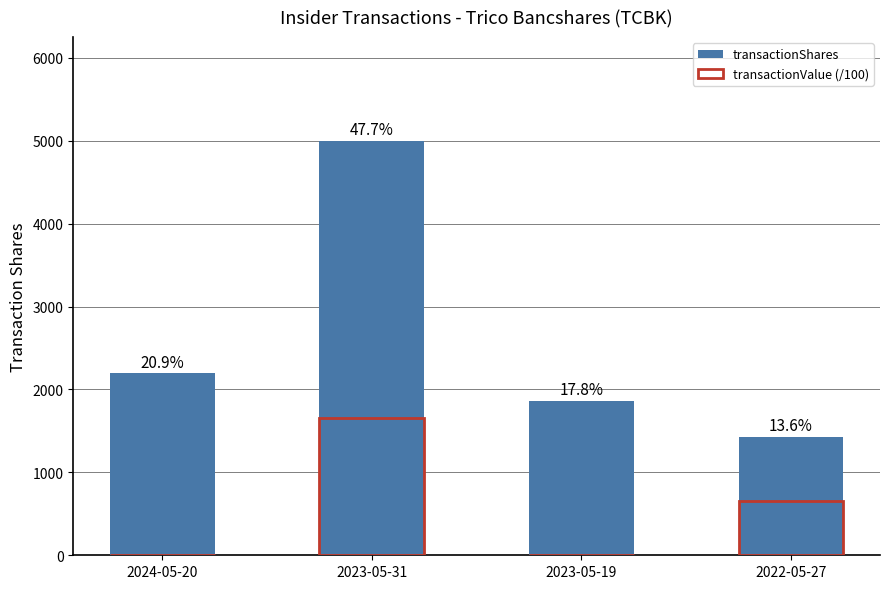

At how many categories does at least one series exceed 4479?

1